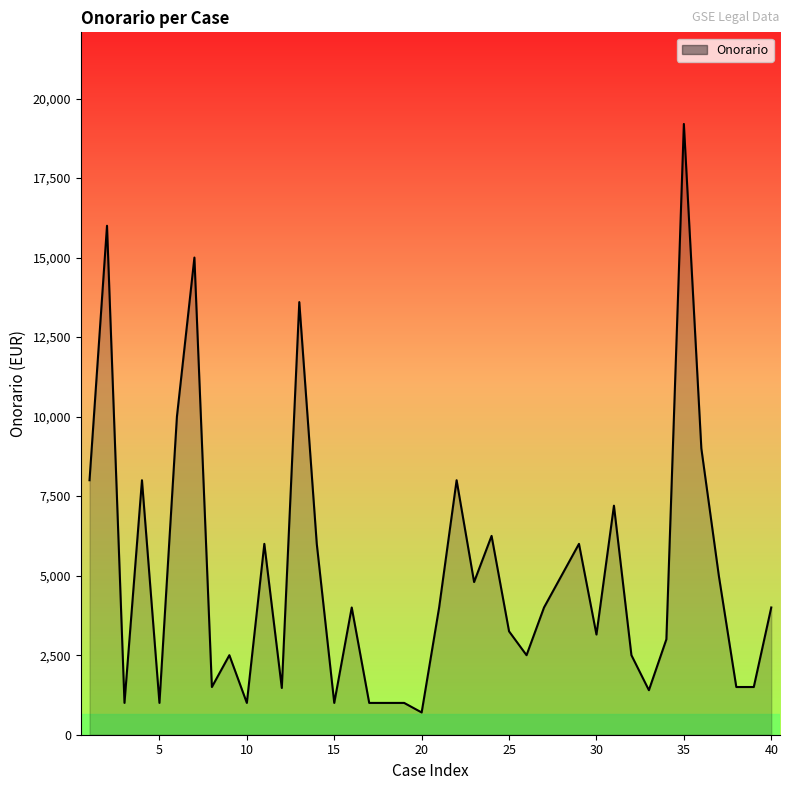

What is the greatest value displayed?

19200